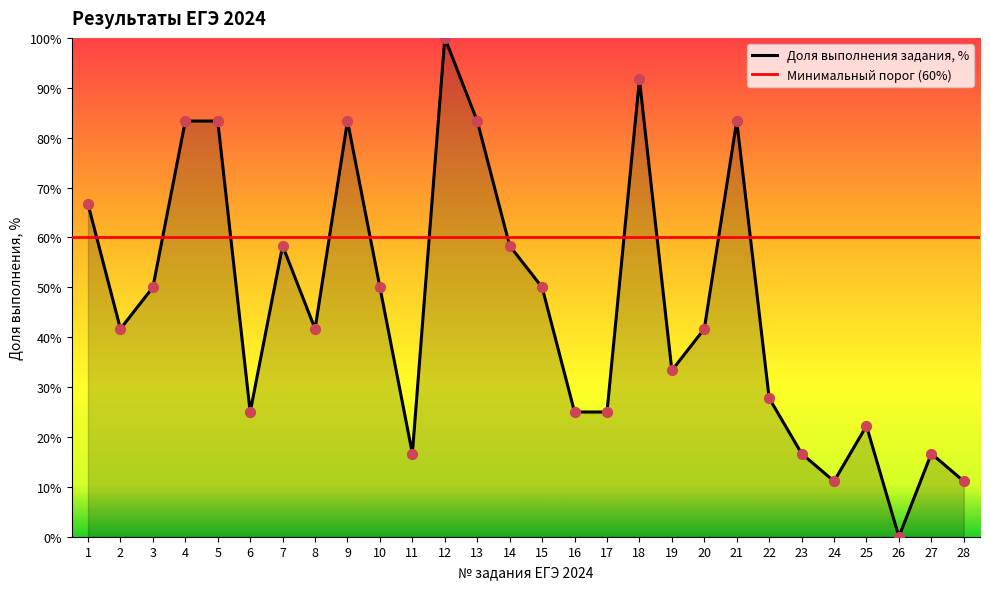

What is the ratio of the value at 10 to the value at 15?

1.0